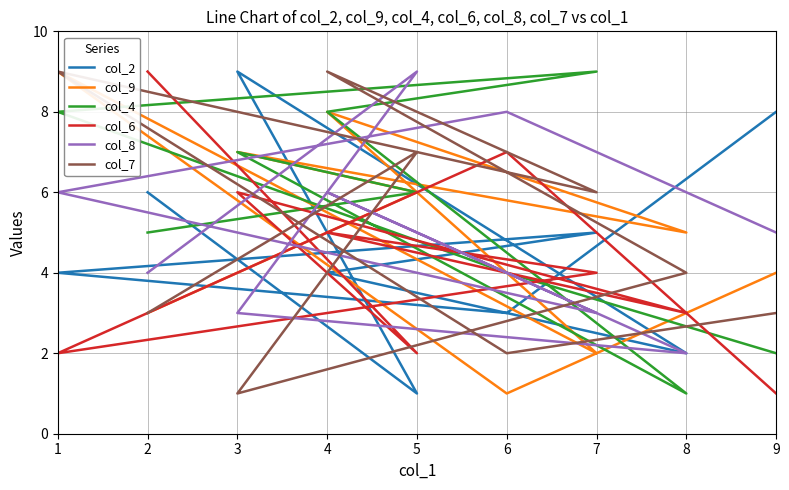

What is the value of the col_8 point at the 6th from the left?

3